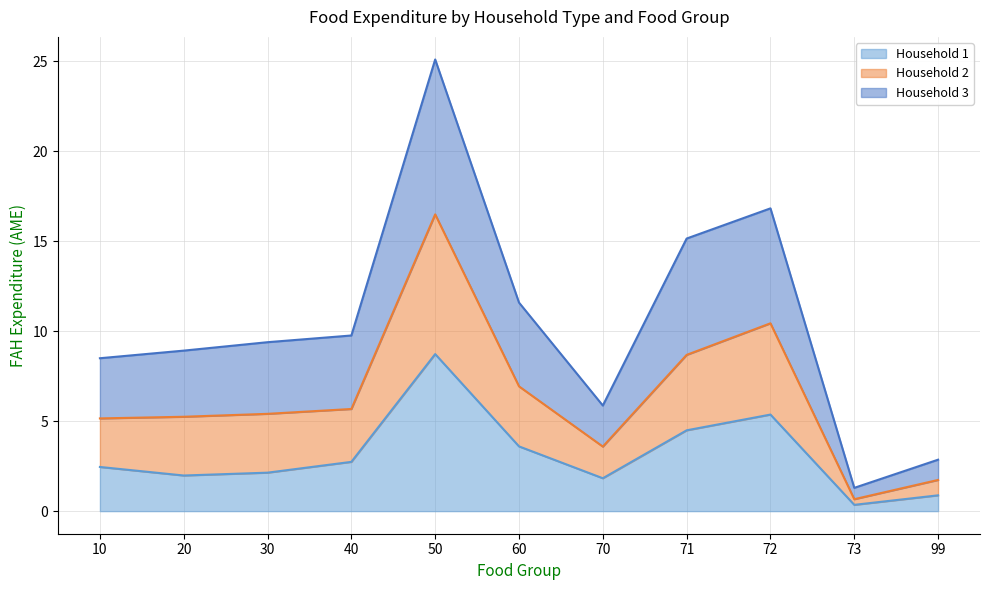

At which category does Household 2 reach its first local peak?

50